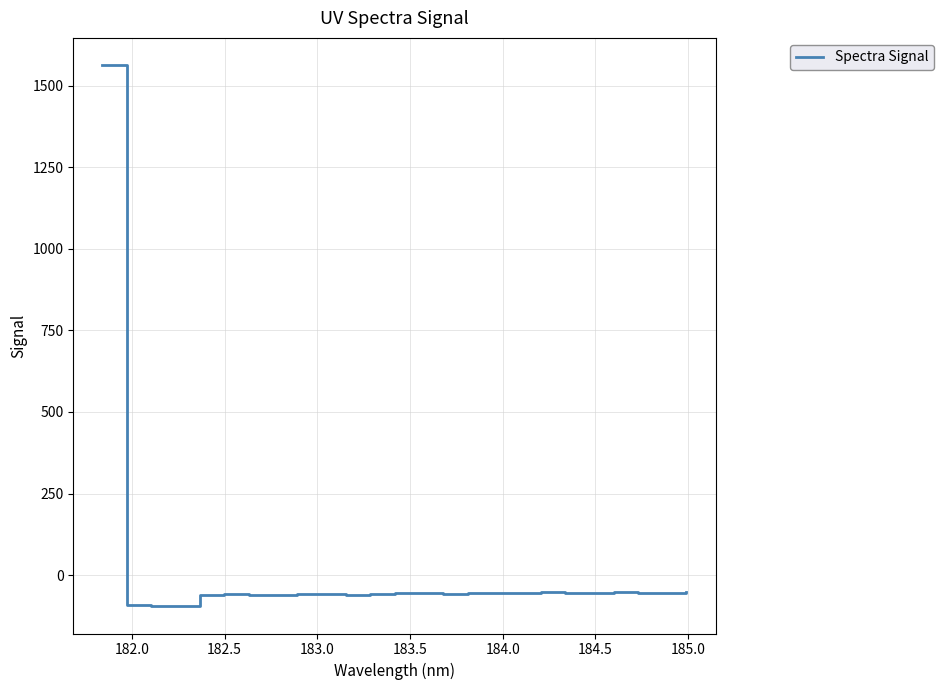

What is the difference between the maximum and minimum values?

1659.6